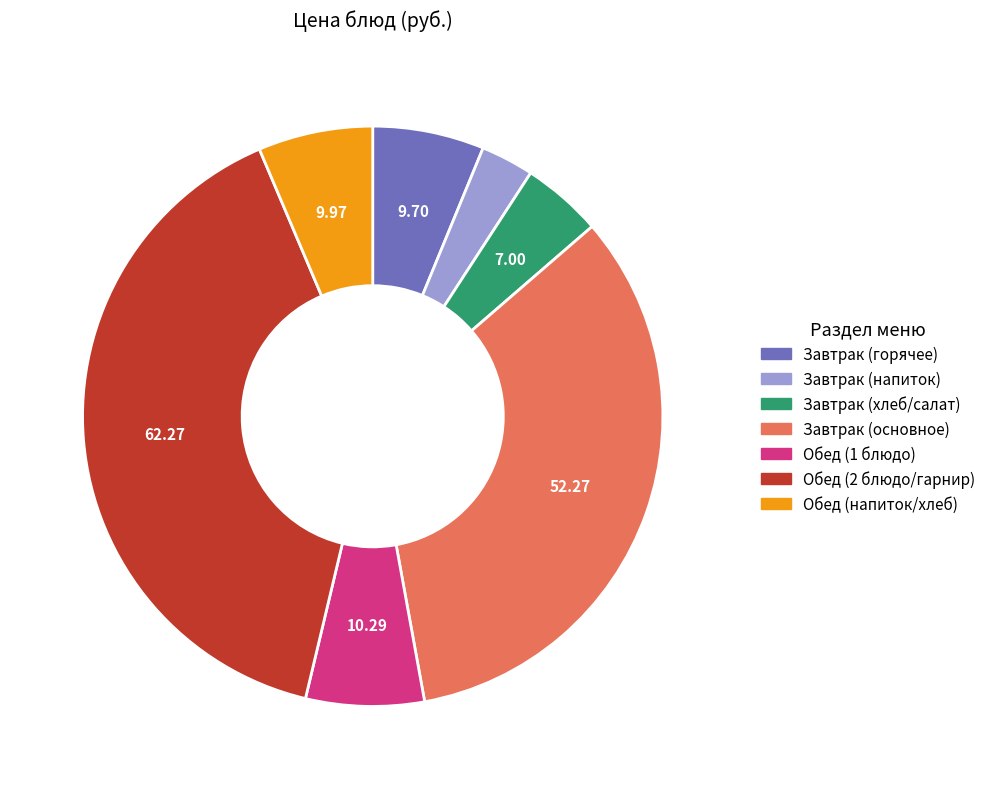

Does any single category account for the majority?

No